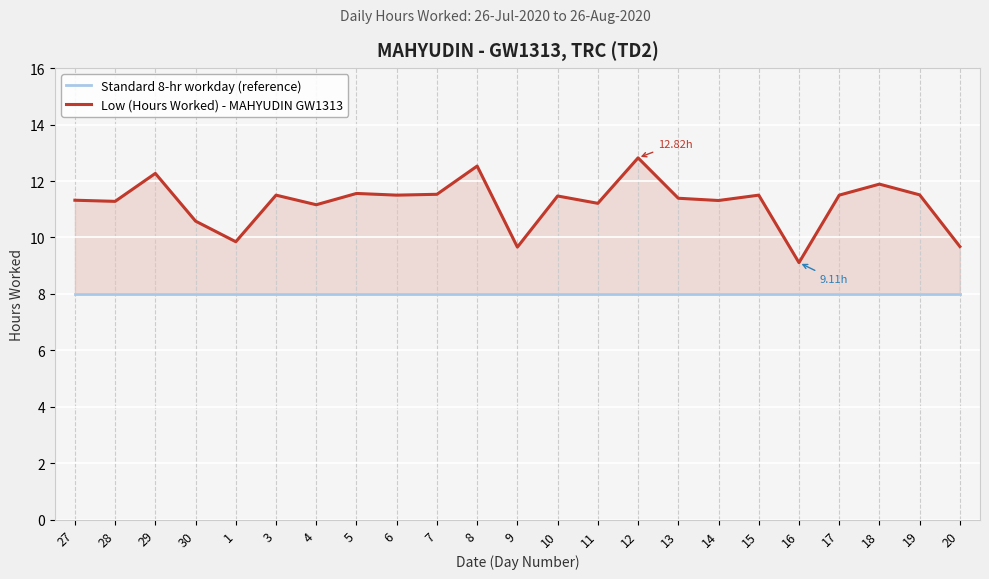

Rank the series by their maximum value, from lowest to highest.

Standard 8-hr workday (reference), Low (Hours Worked) - MAHYUDIN GW1313